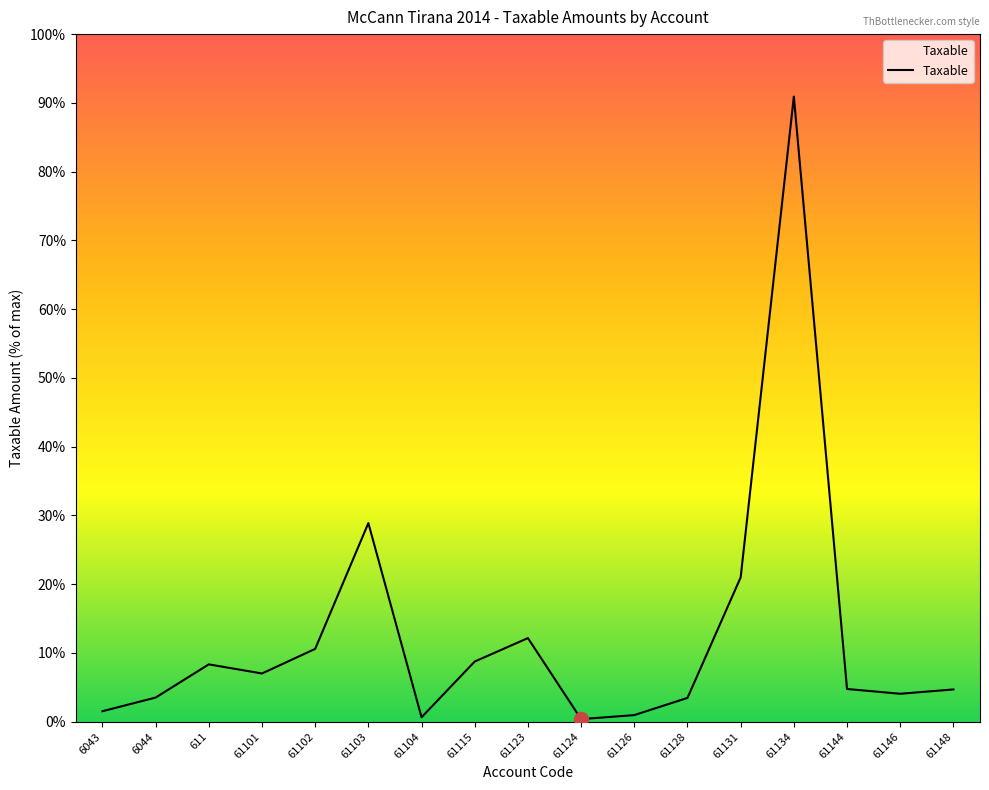

True or false: the data shows 14887859.8 at 61134.

True